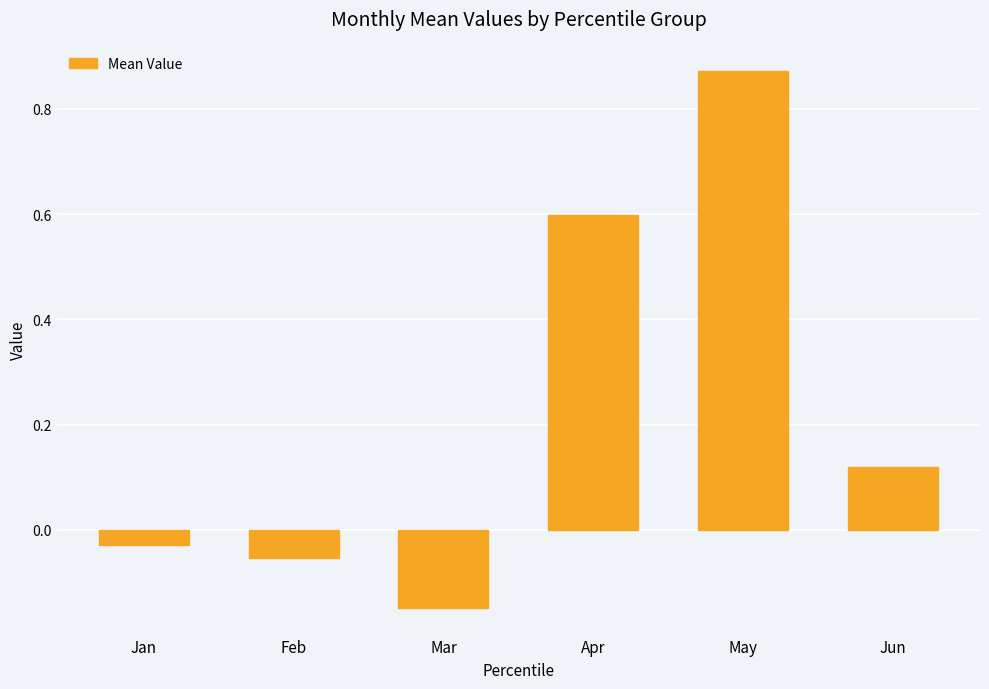

At which category does the chart reach its peak across all series?

May